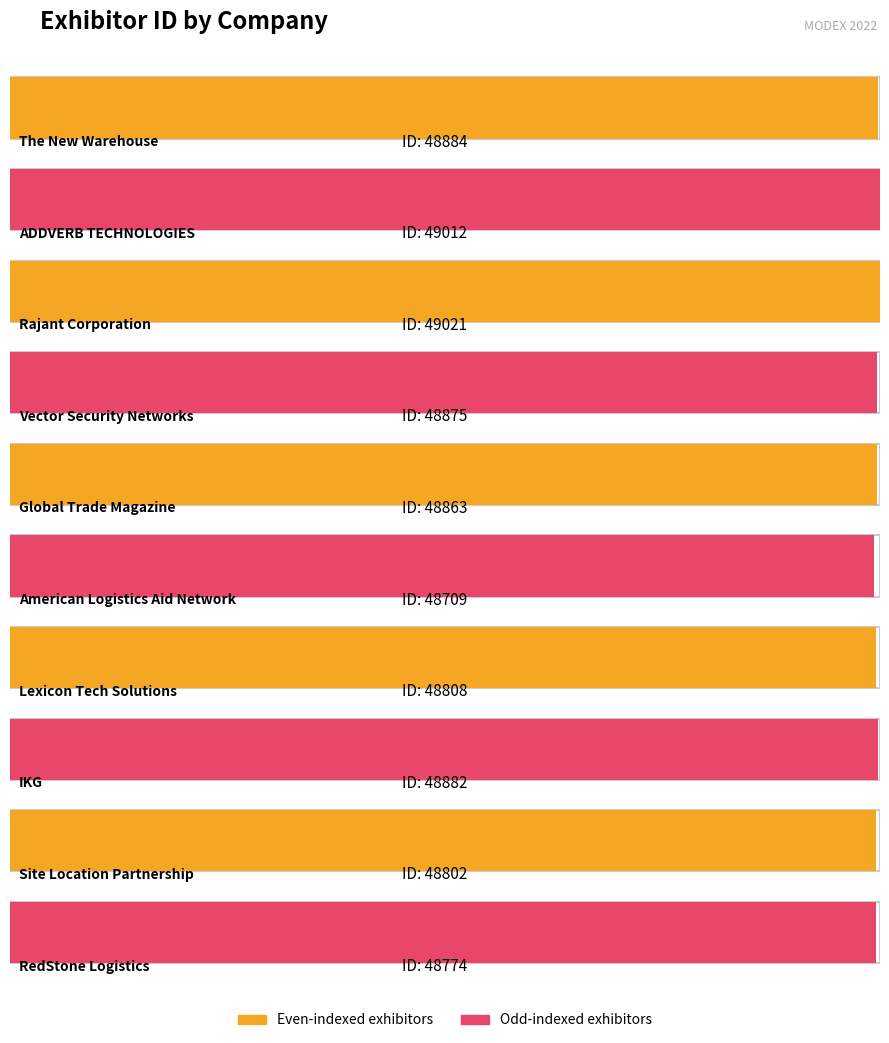

Which category has the highest value across all series?

Rajant Corporation